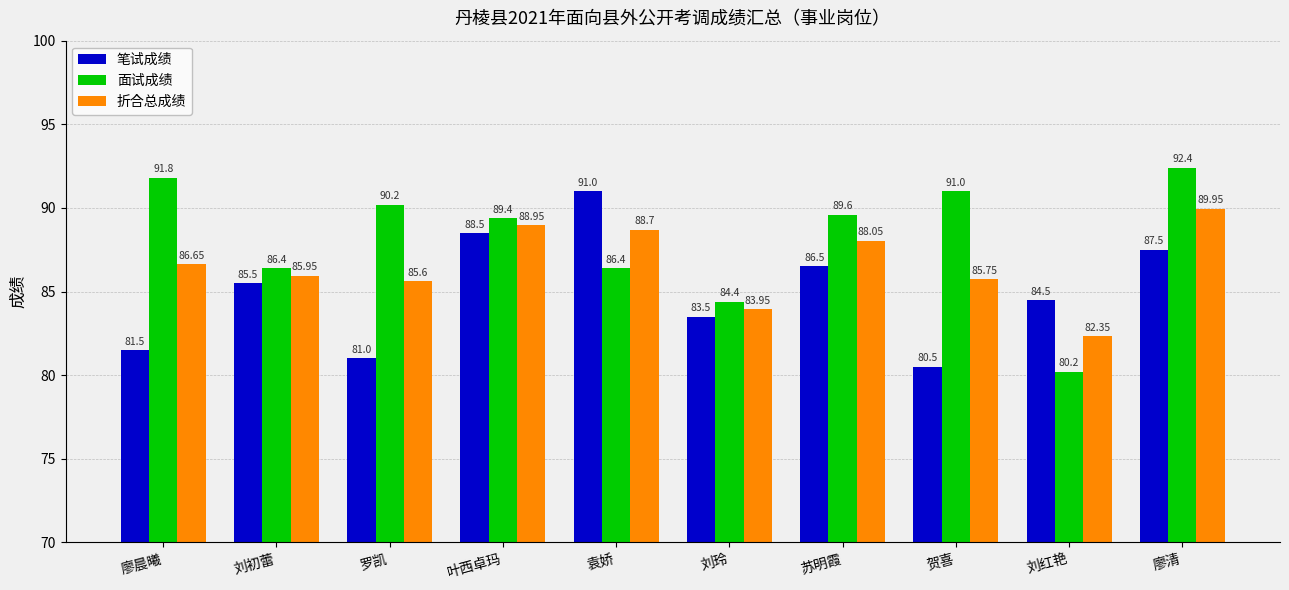

What is the label of the 5th bar from the left?

袁娇